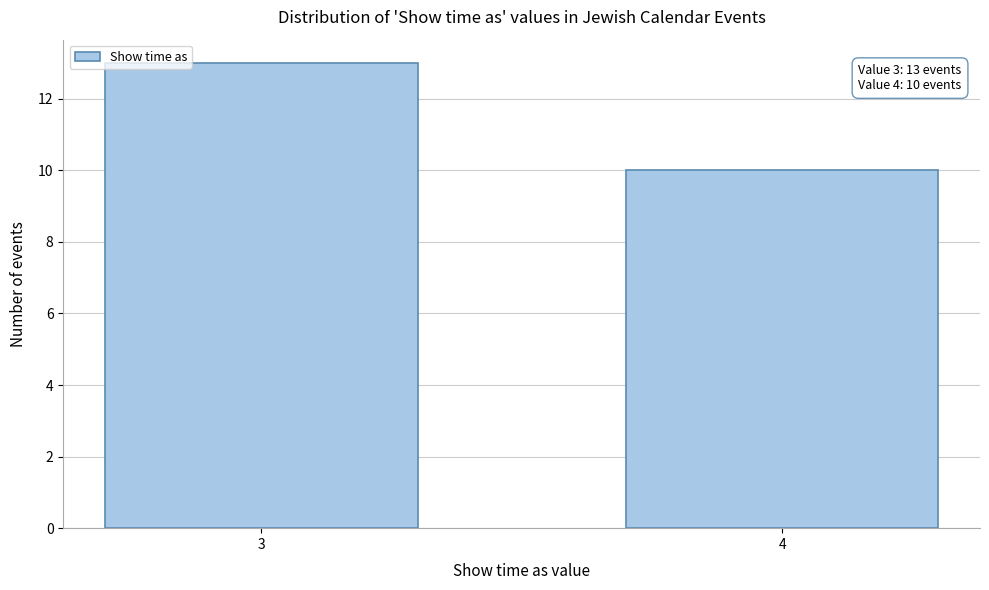

Reading left to right, list all the values displayed in this chart.

3=13	4=10